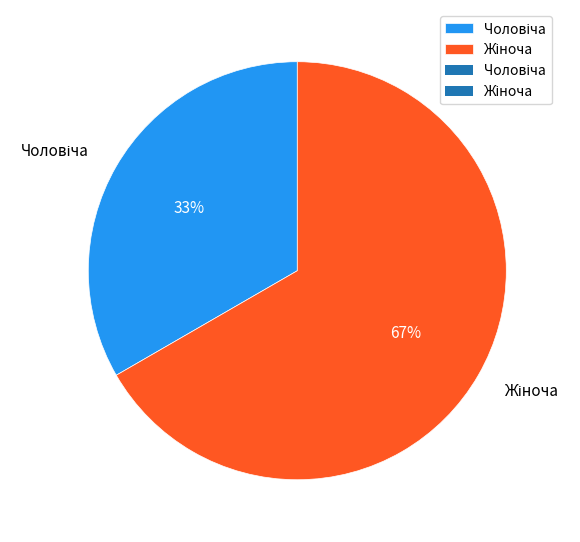

To the nearest percent, what is the average slice percentage?

50%